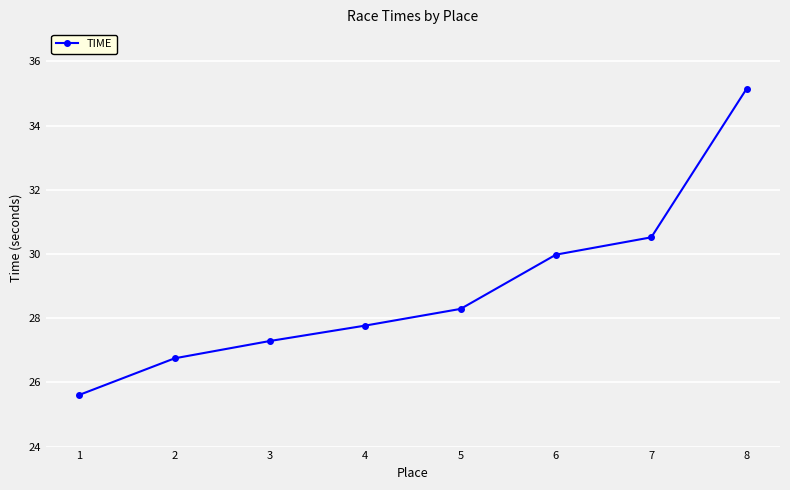

What is the change in value from 2 to 5?

+1.5